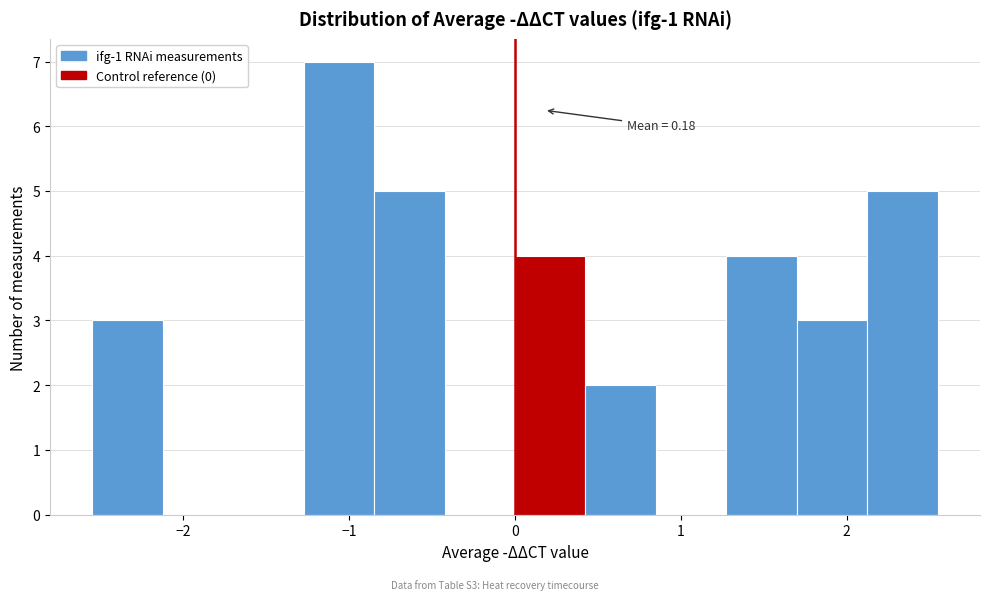

Which range on the x-axis has the tallest bar?

-1.3 to -0.8